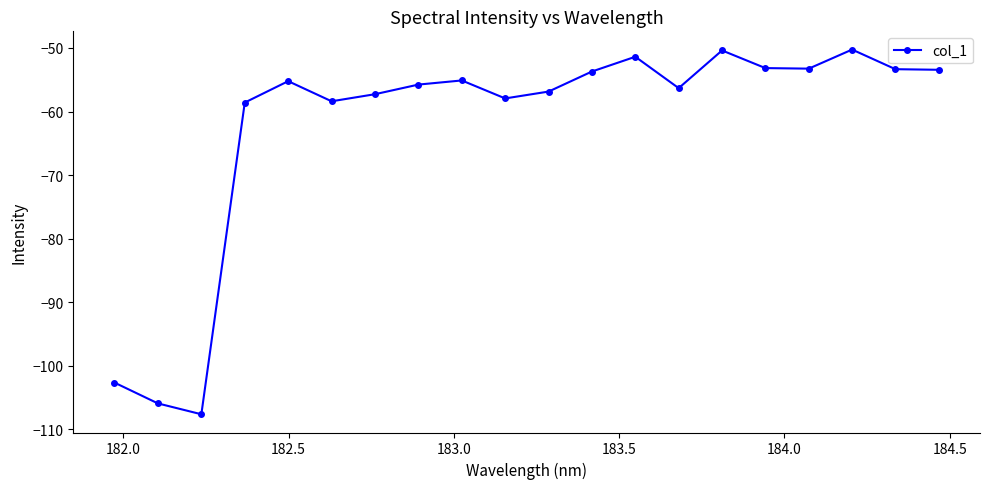

What is the sum of all values?

-1246.6